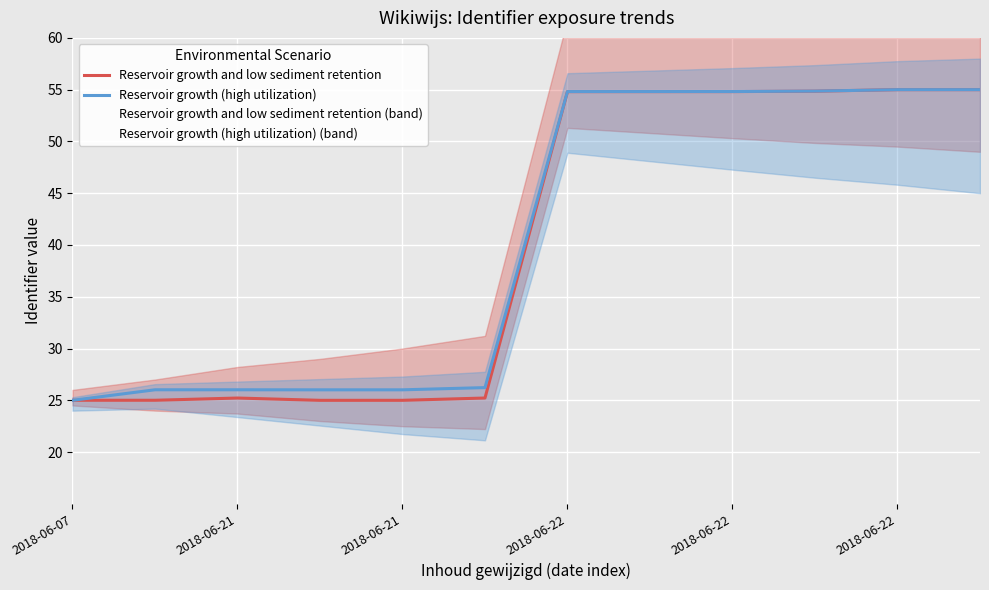

At which category does Reservoir growth and low sediment retention reach its first local peak?

2018-06-21